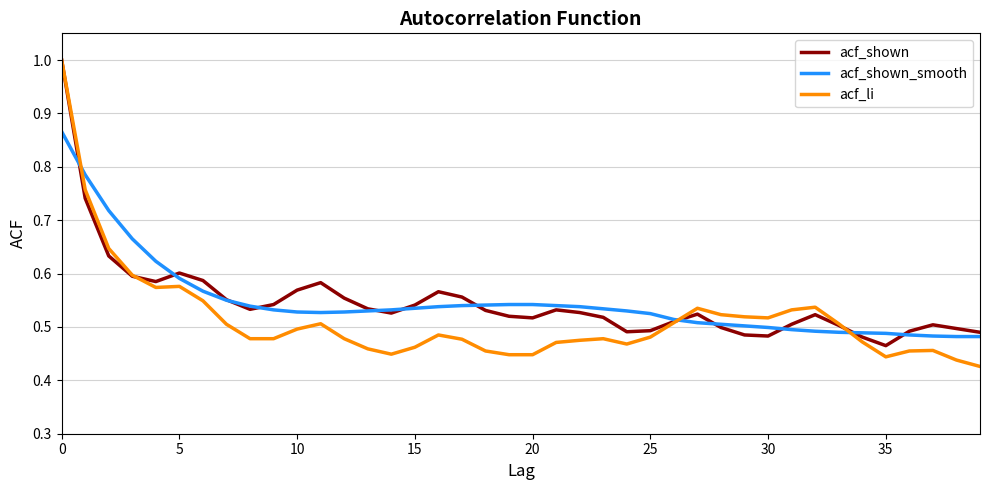

True or false: acf_shown has more than 1 interior local peaks.

True